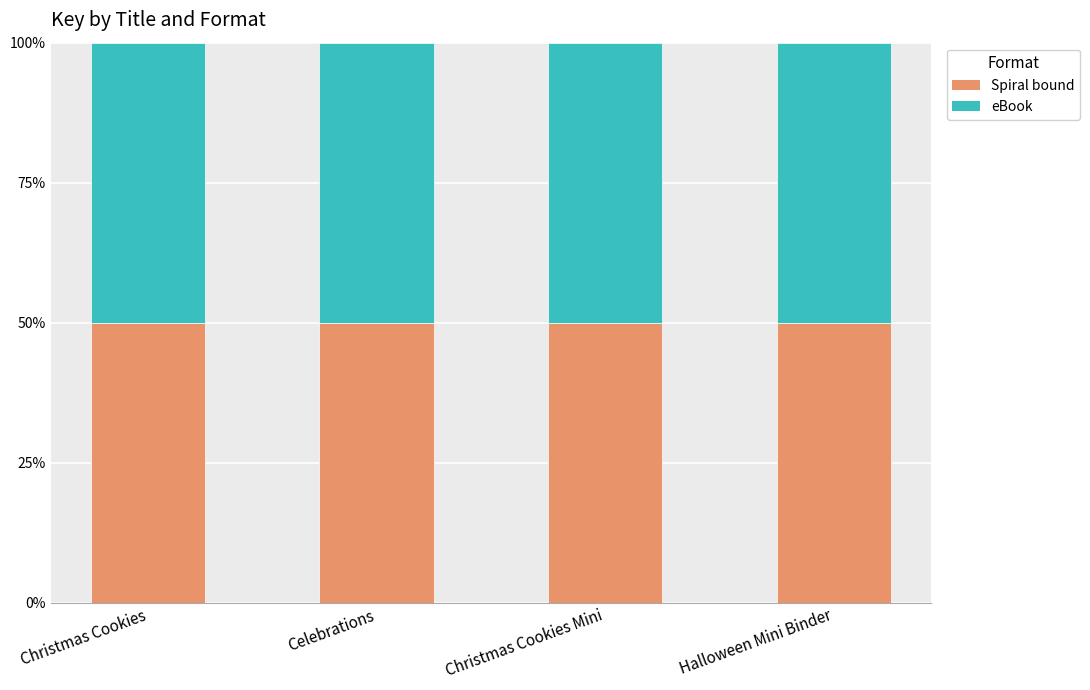

What is the label of the 4th bar from the right?

Christmas Cookies